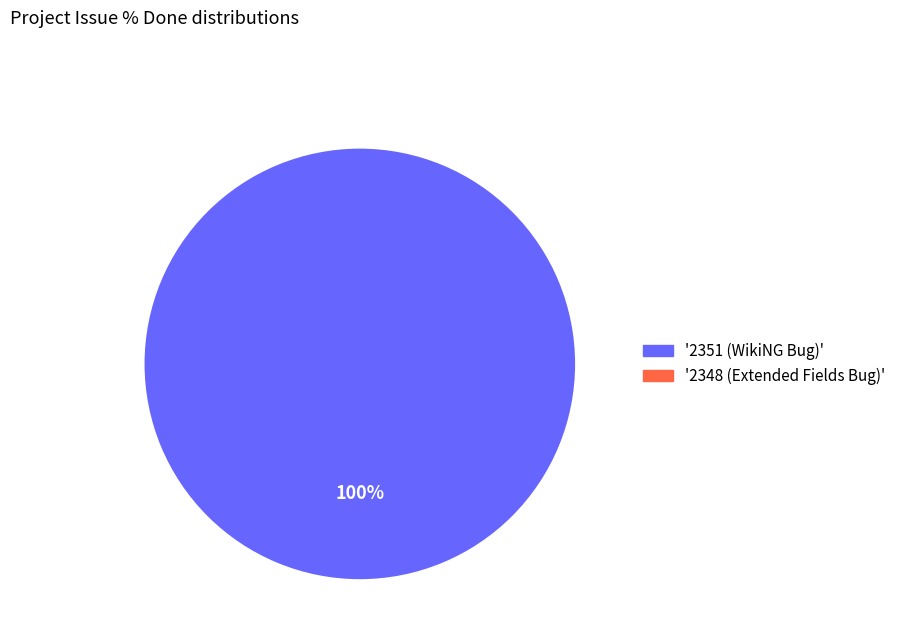

Which slice is the smallest?

2348